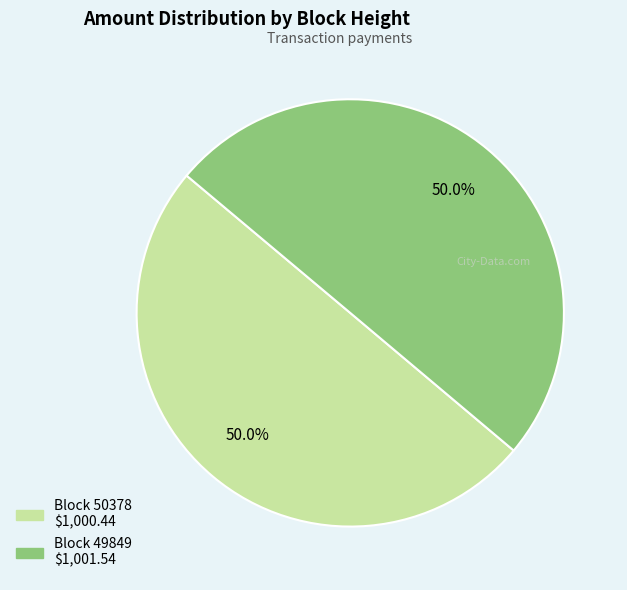

Count the number of slices in the pie.

2